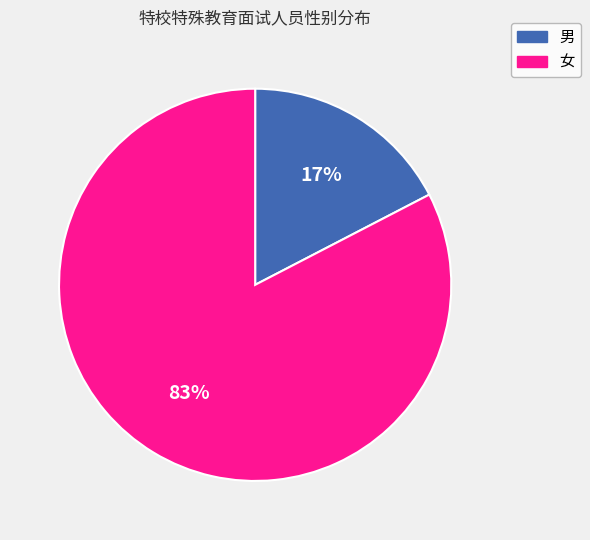

What is the largest slice in the pie chart?

女